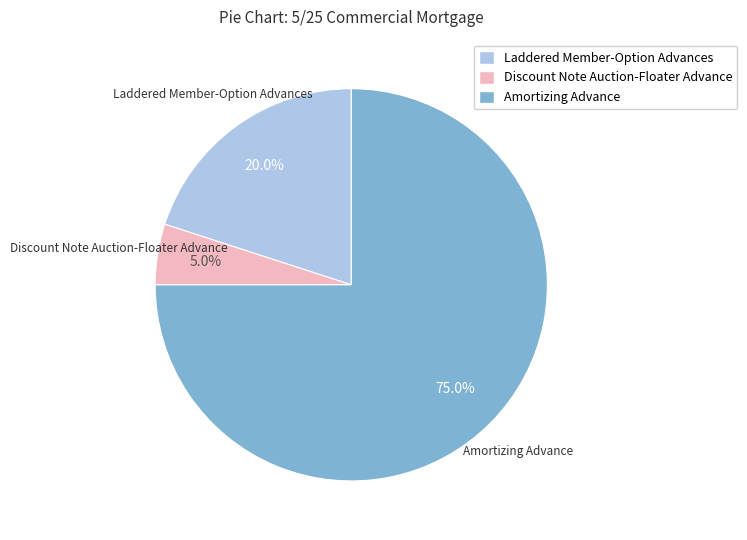

How much of the chart is everything except Laddered Member-Option Advances?

80.0%